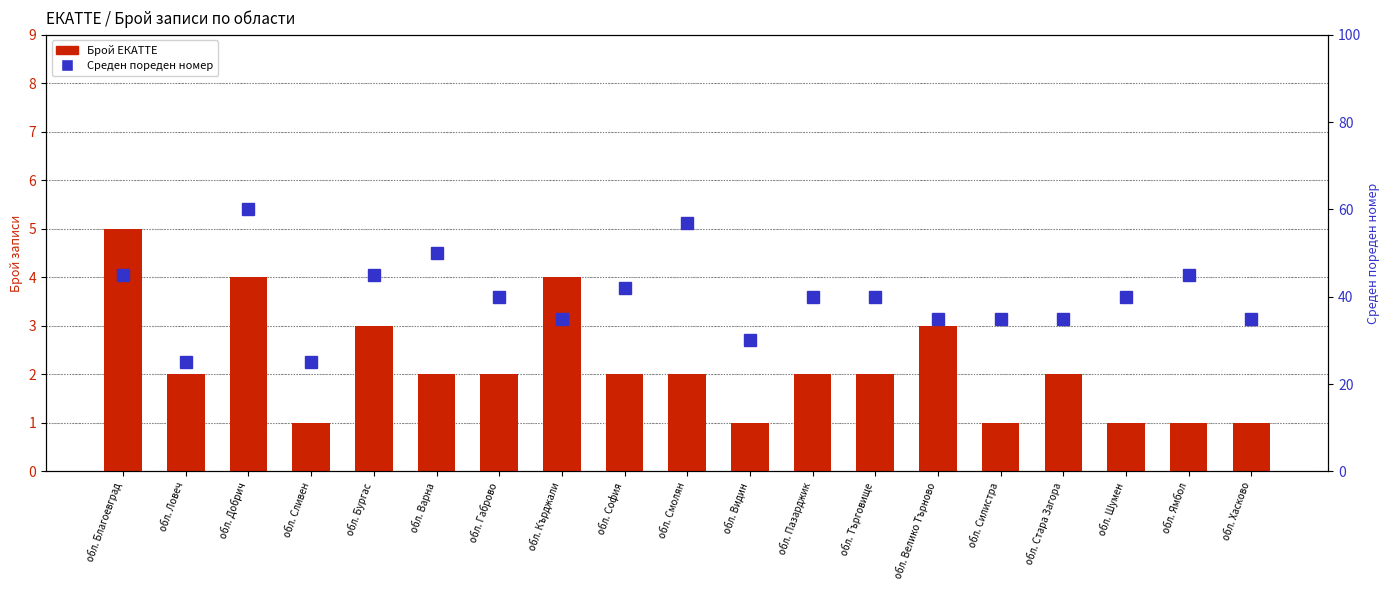

What is the label of the 15th bar from the right?

обл. Бургас